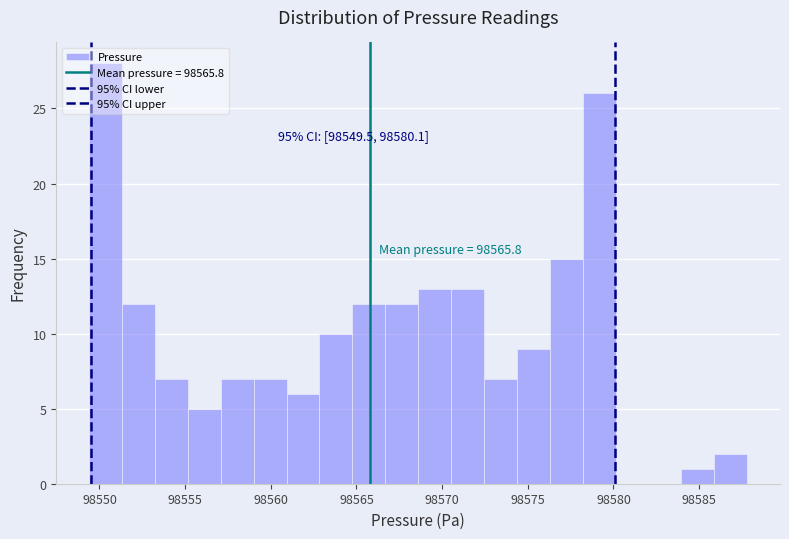

Around what value on the x-axis is the tallest bar? Give the approximate position of its centre, as read against the axis.

98550.5